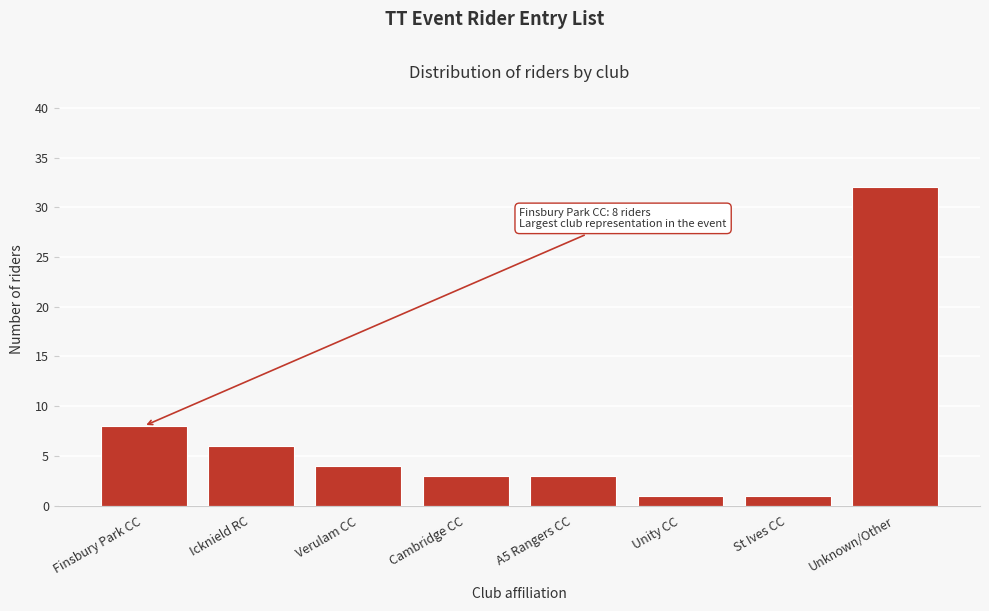

Reading left to right, list all the values displayed in this chart.

8	6	4	3	3	1	1	32